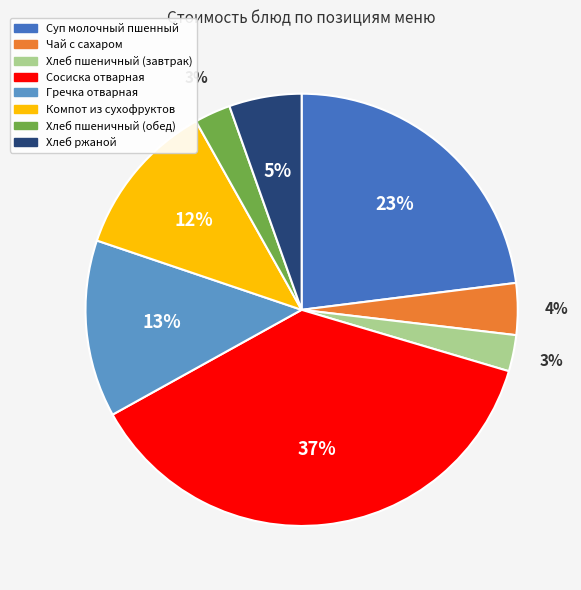

Is it true that Хлеб пшеничный (завтрак) is 15% of the pie?

False